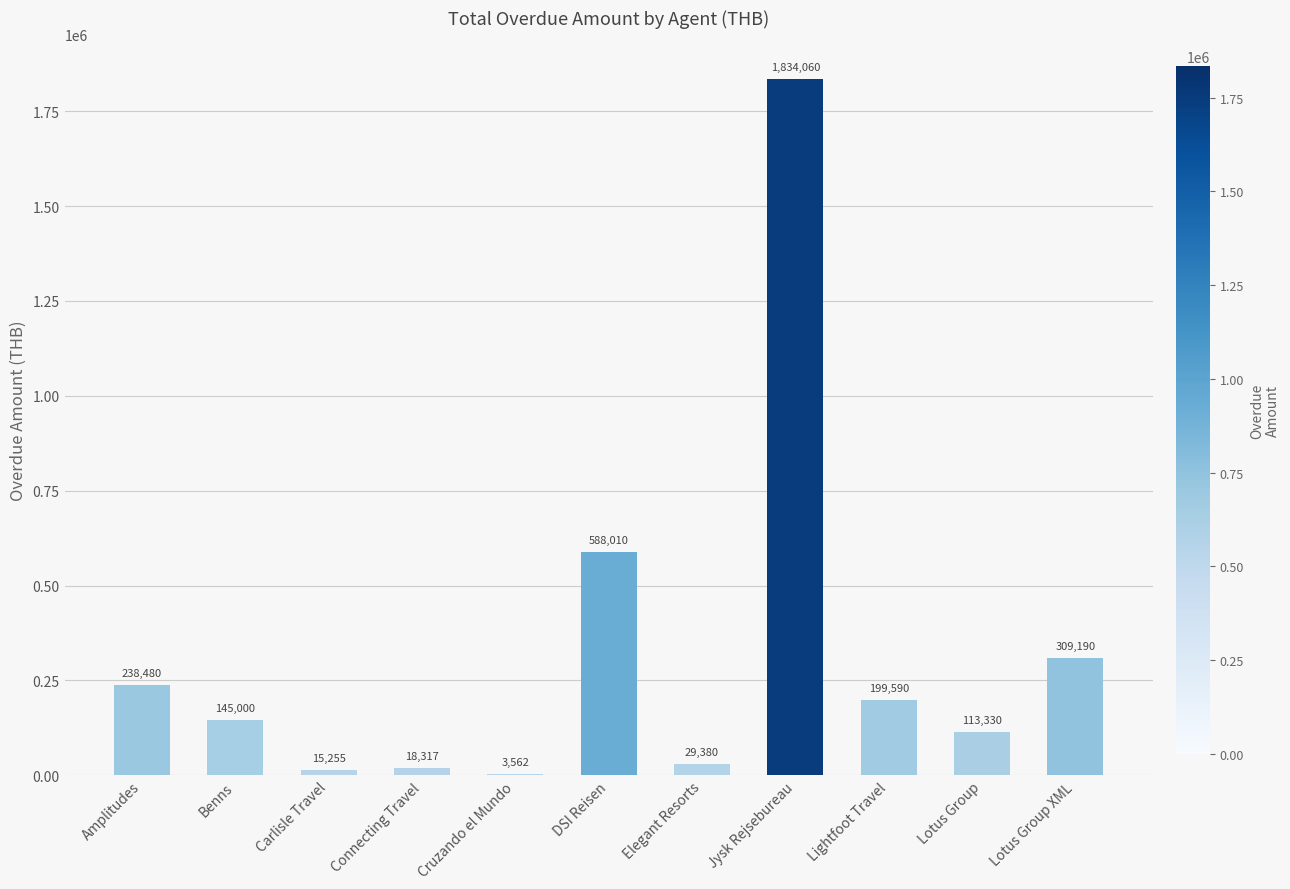

Does the chart contain stacked bars?

No